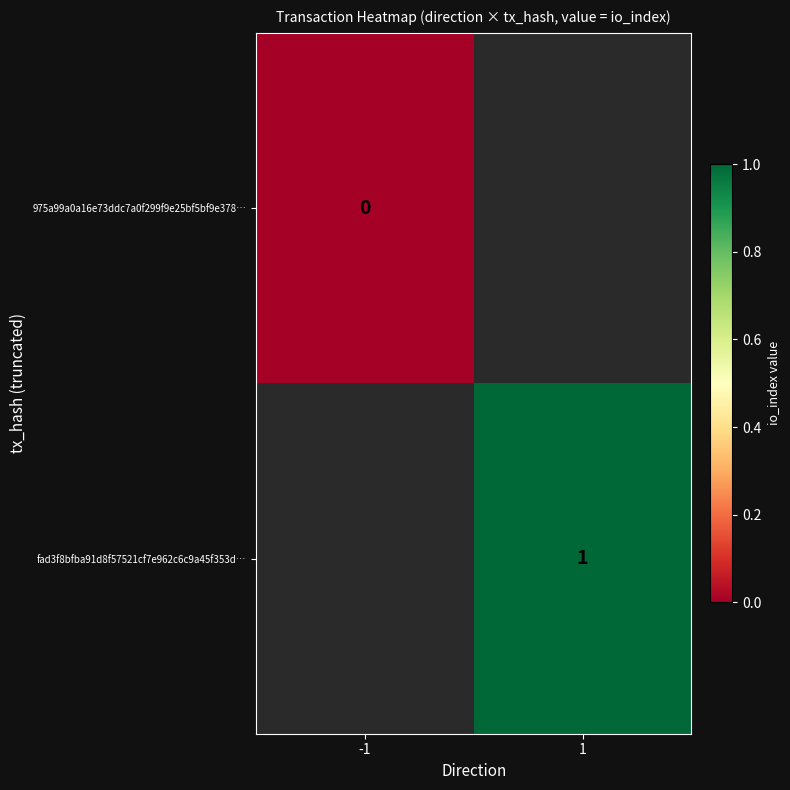

Is the value of 975a99a0a16e73ddc7a0f299f9e25bf5bf9e378… at -1 greater than the value of fad3f8bfba91d8f57521cf7e962c6c9a45f353d… at 1?

No